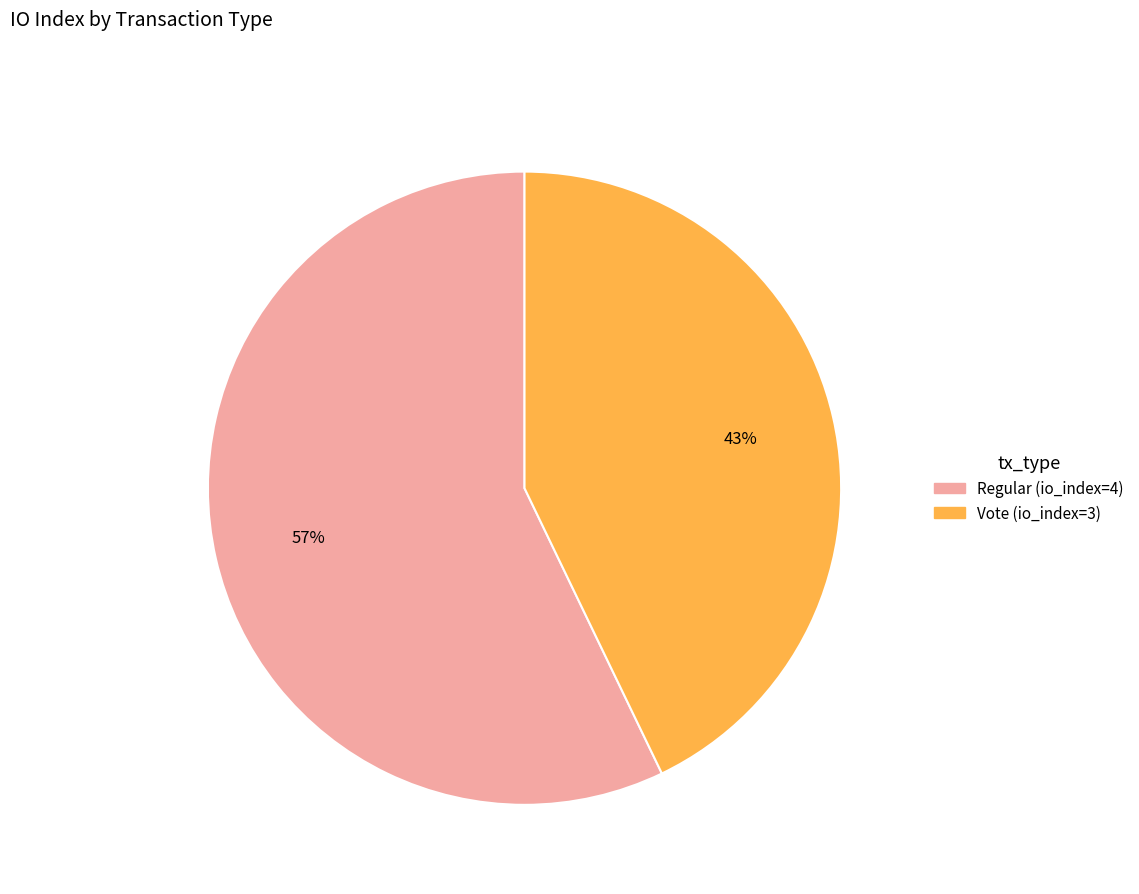

To the nearest percent, what portion does Vote (io_index=3) represent?

43%